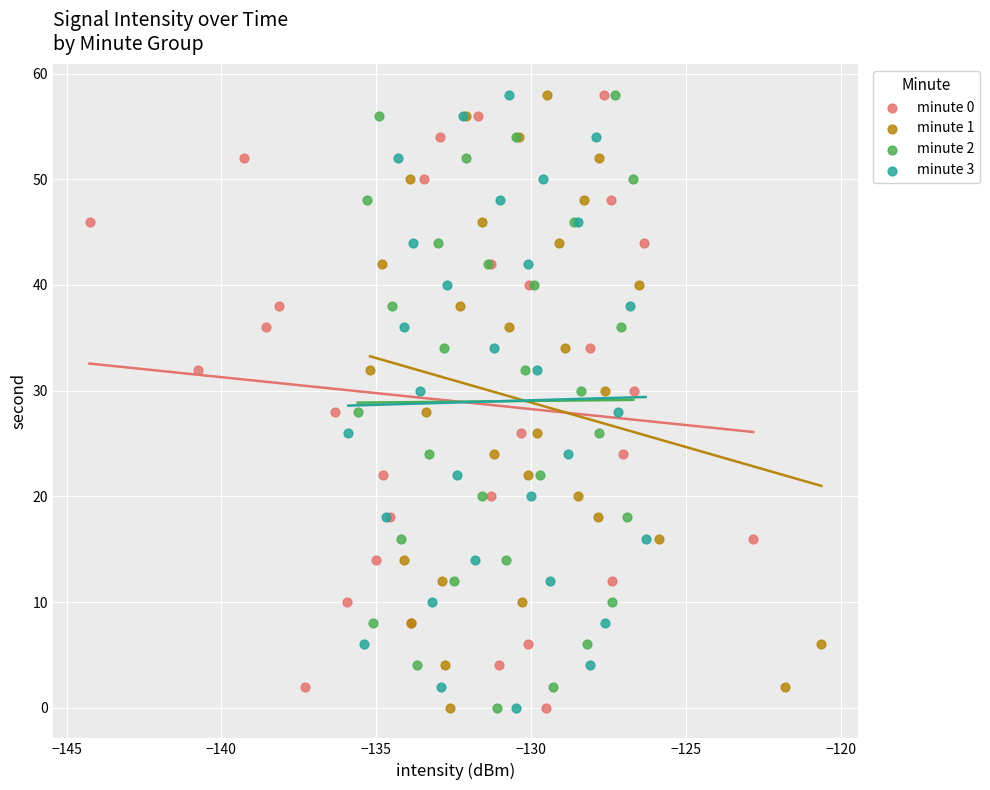

What are all the series names shown in the legend?

minute 0, minute 1, minute 2, minute 3